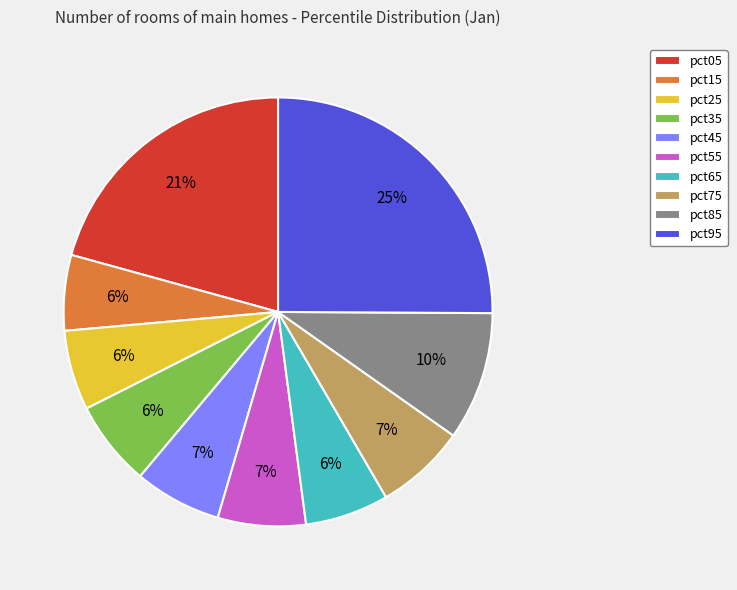

Is there any slice that represents more than half of the pie?

No